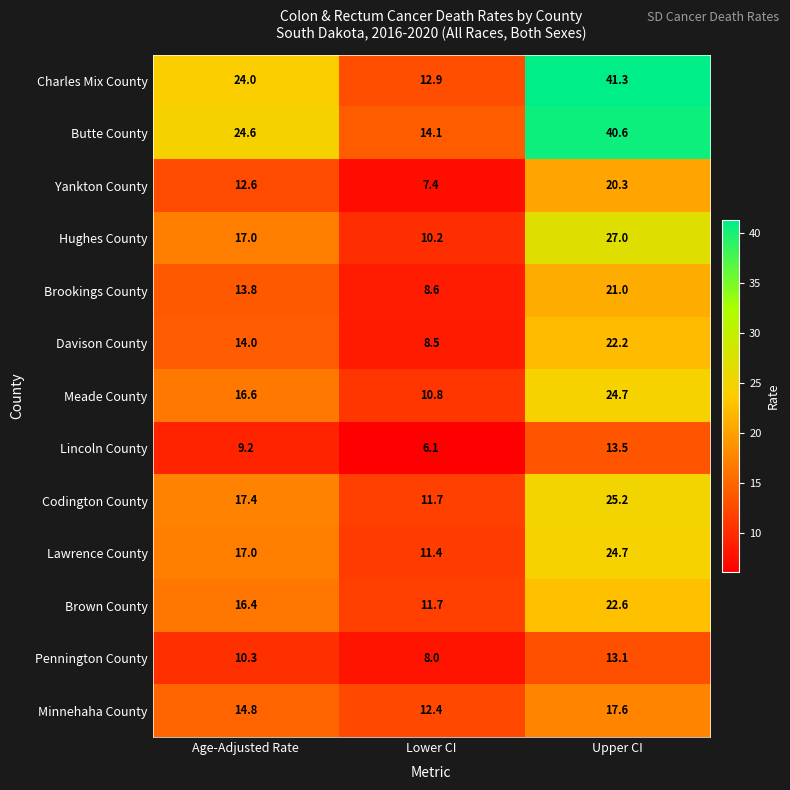

True or false: Brookings County has a value of 2.7 at Lower CI.

False